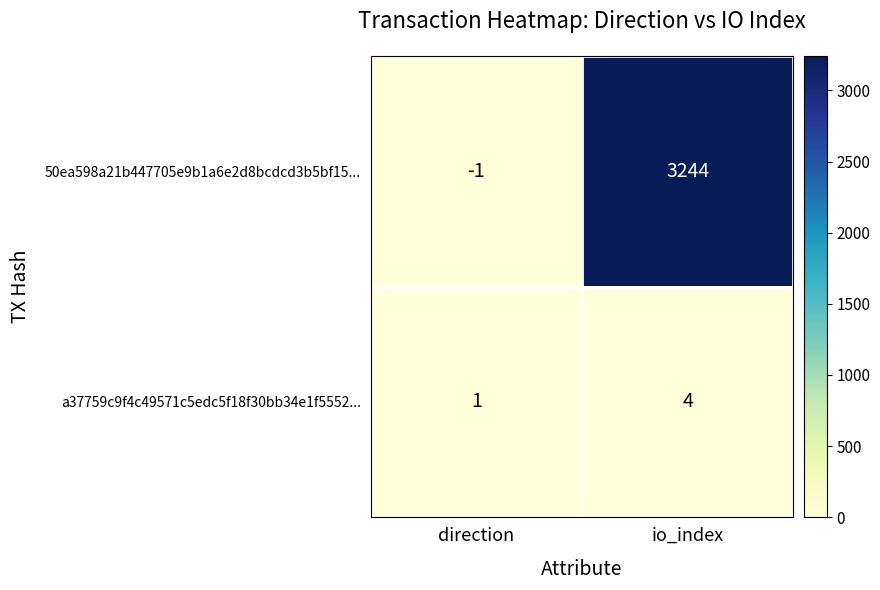

At which label is 50ea598a21b447705e9b1a6e2d8bcdcd3b5bf15... closest to 1621?

direction